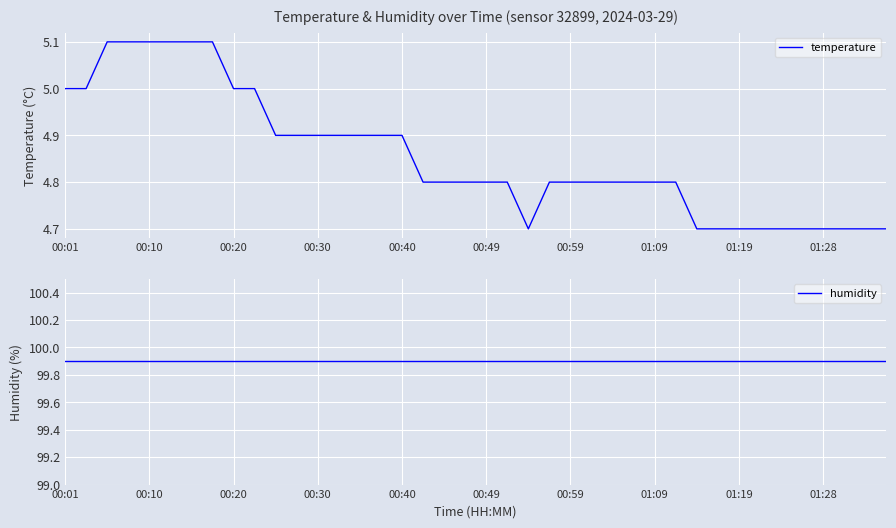

What is the greatest value displayed?

99.9